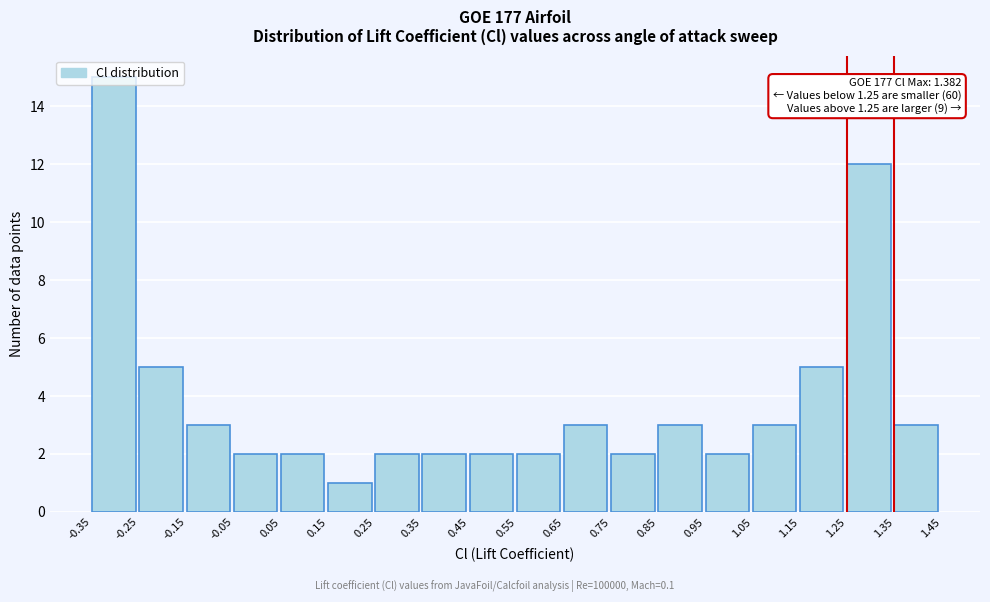

Which range on the x-axis has the tallest bar?

-0.35 to -0.25